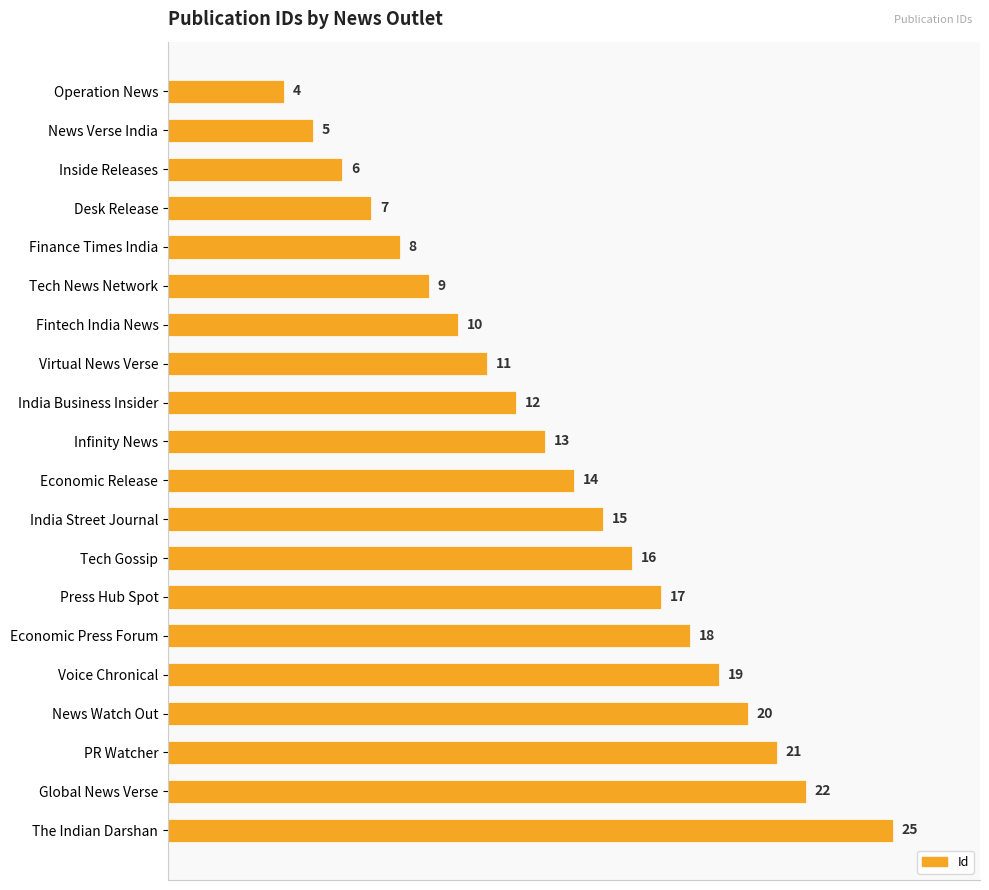

What is the value of the 3rd bar from the top?

6